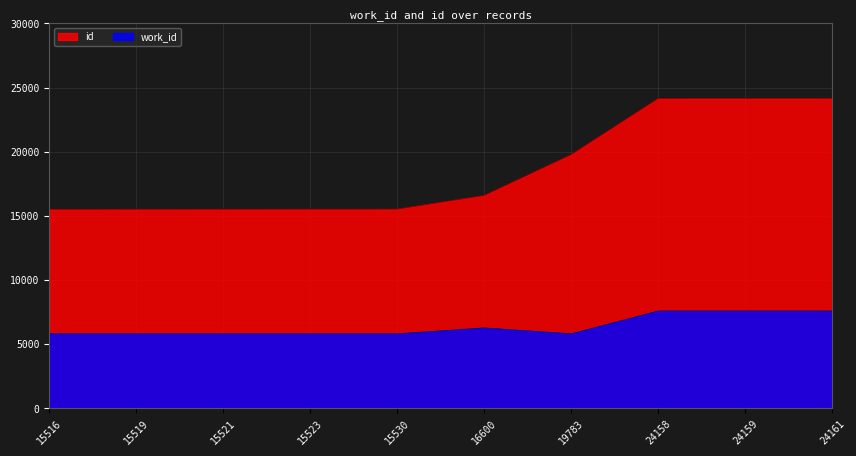

True or false: work_id and id intersect in this chart.

False